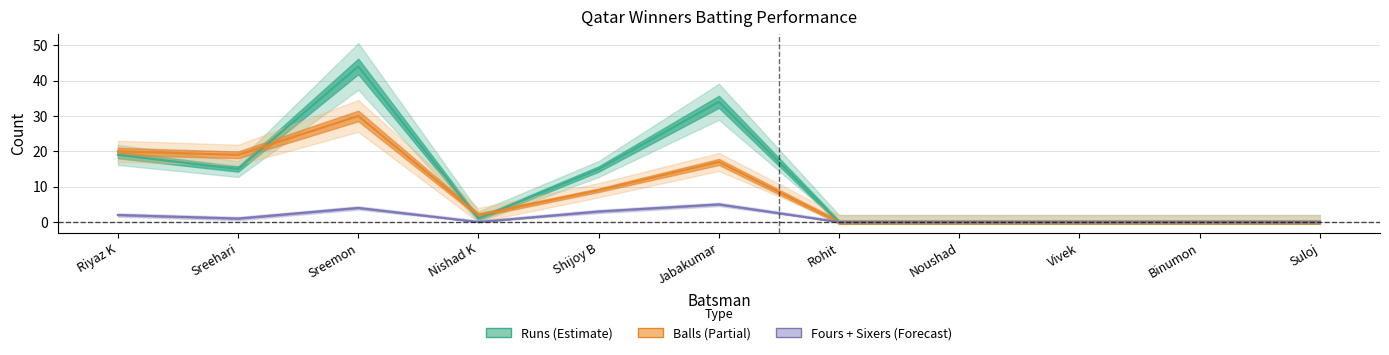

Does the chart display data point markers on the line(s)?

No